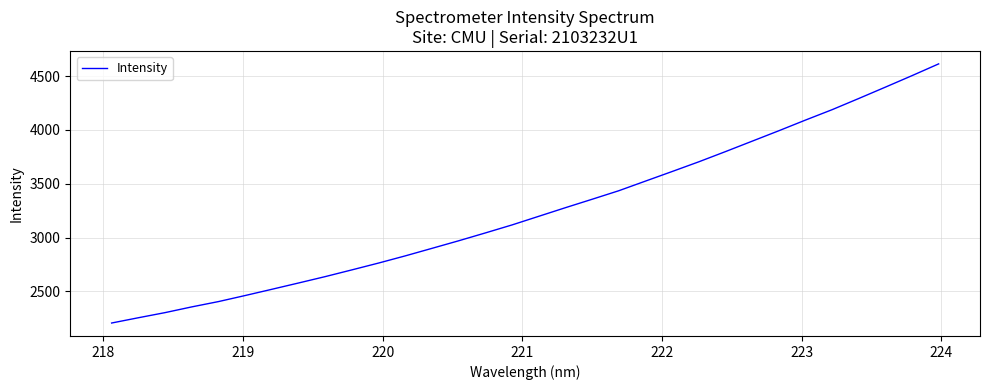

What is the maximum value shown in the chart?

4612.8